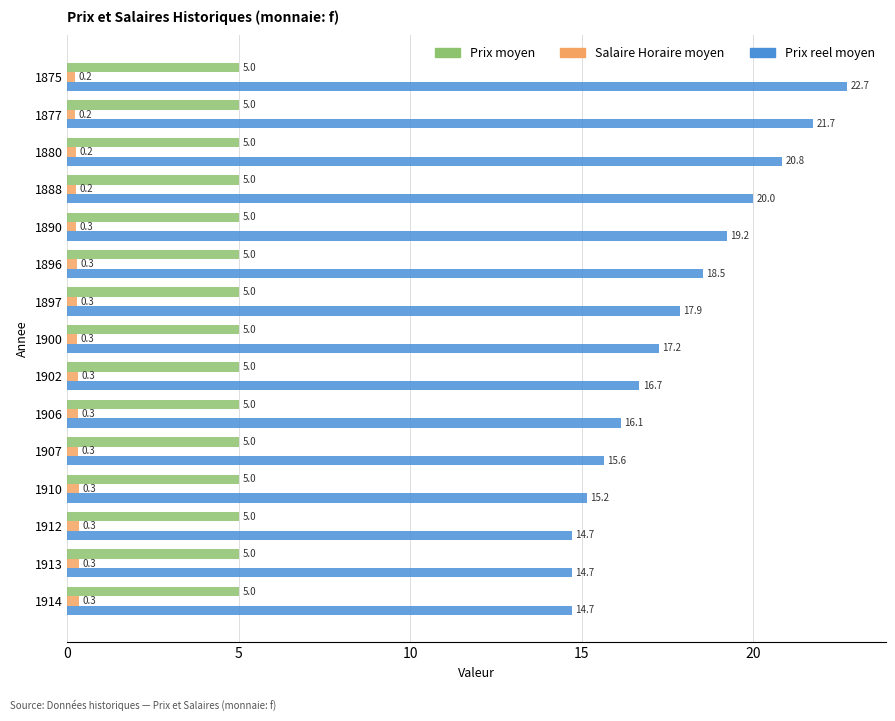

Is it true that Prix moyen equals 5.0 at 1902?

True